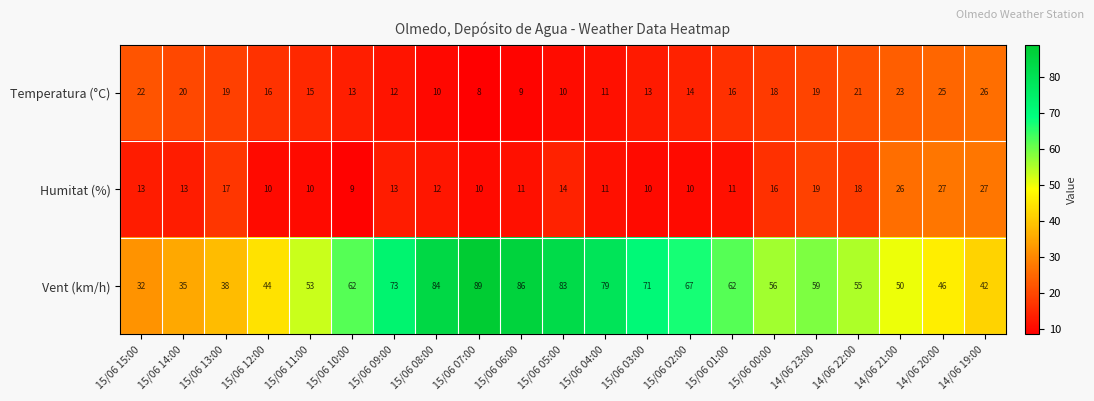

Is it true that Temperatura (°C) equals 10 at 15/06 08:00?

True